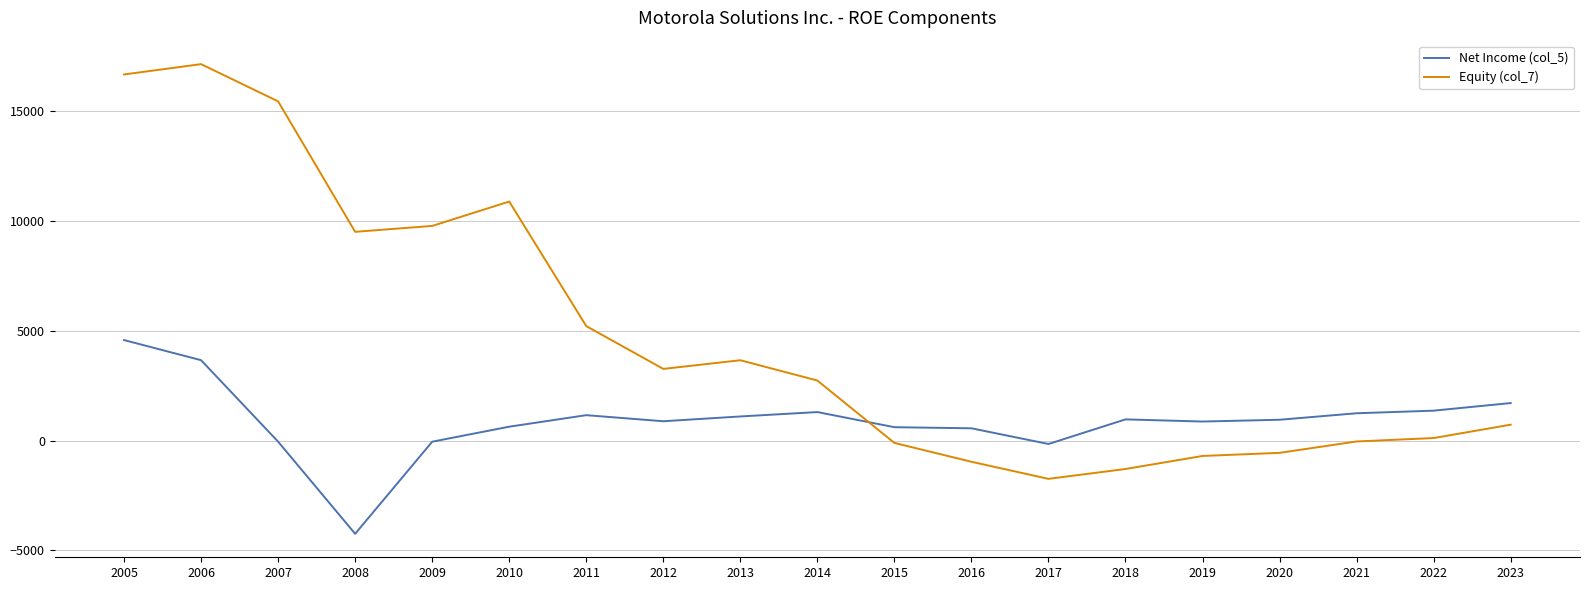

True or false: Net Income (col_5) and Equity (col_7) cross at least once.

True